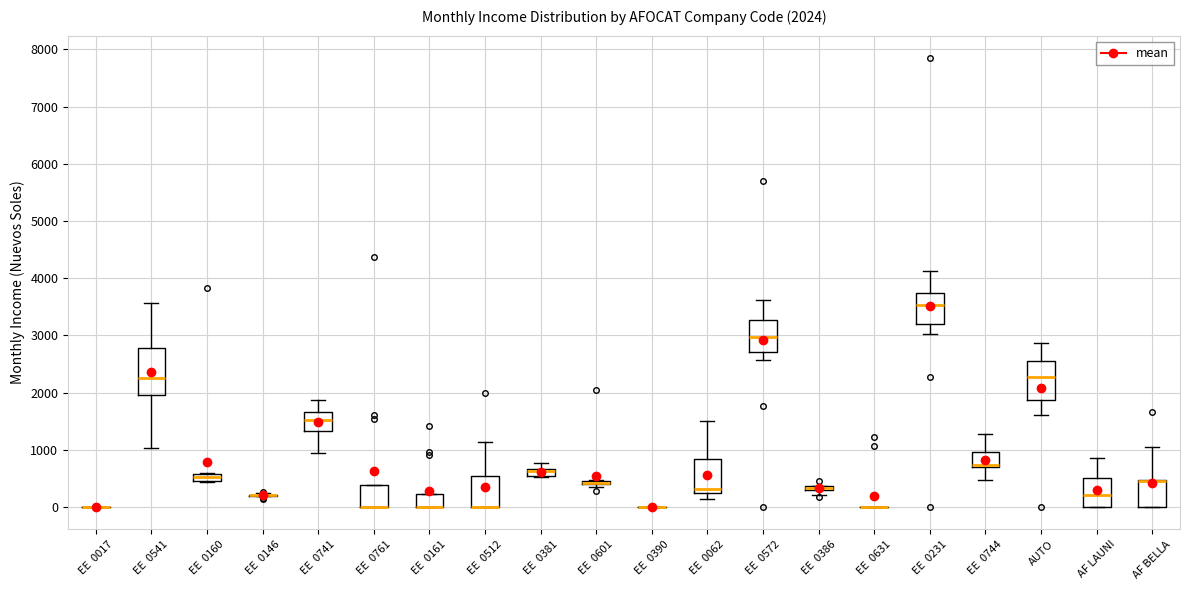

Which box is the tallest, from its lower edge to its upper edge?

EE 0541